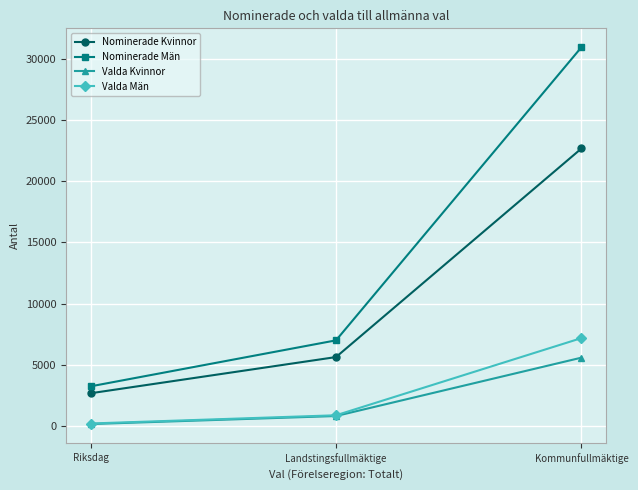

Reading left to right, list all the values displayed in this chart.

Nominerade Kvinnor: 2670	5630	22687
Nominerade Män: 3235	6997	30969
Valda Kvinnor: 152	808	5582
Valda Män: 197	870	7181